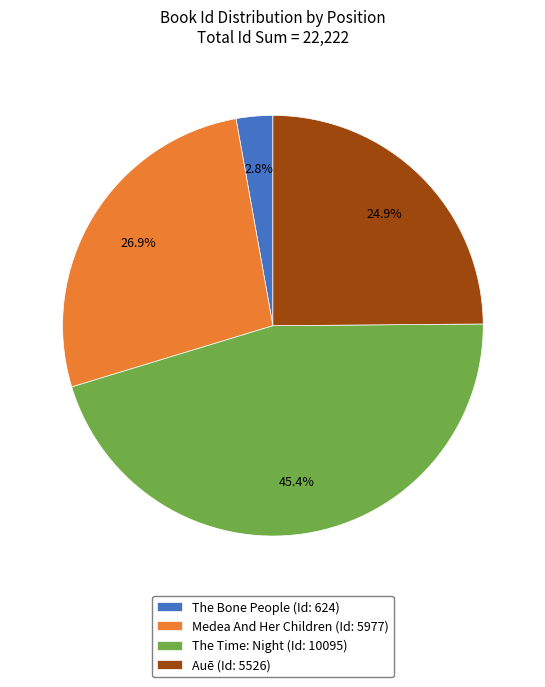

Count the number of slices in the pie.

4